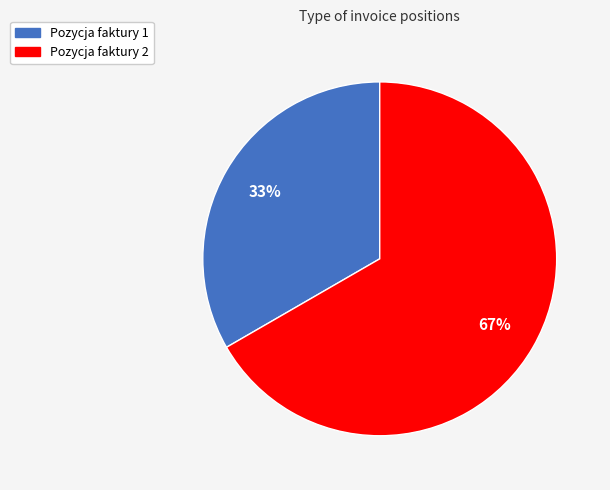

To the nearest percent, what is the combined percentage of Pozycja faktury 2 and Pozycja faktury 1?

100%